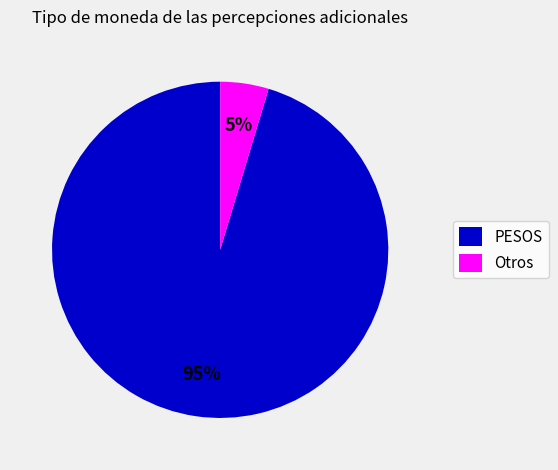

Does any single category account for the majority?

Yes